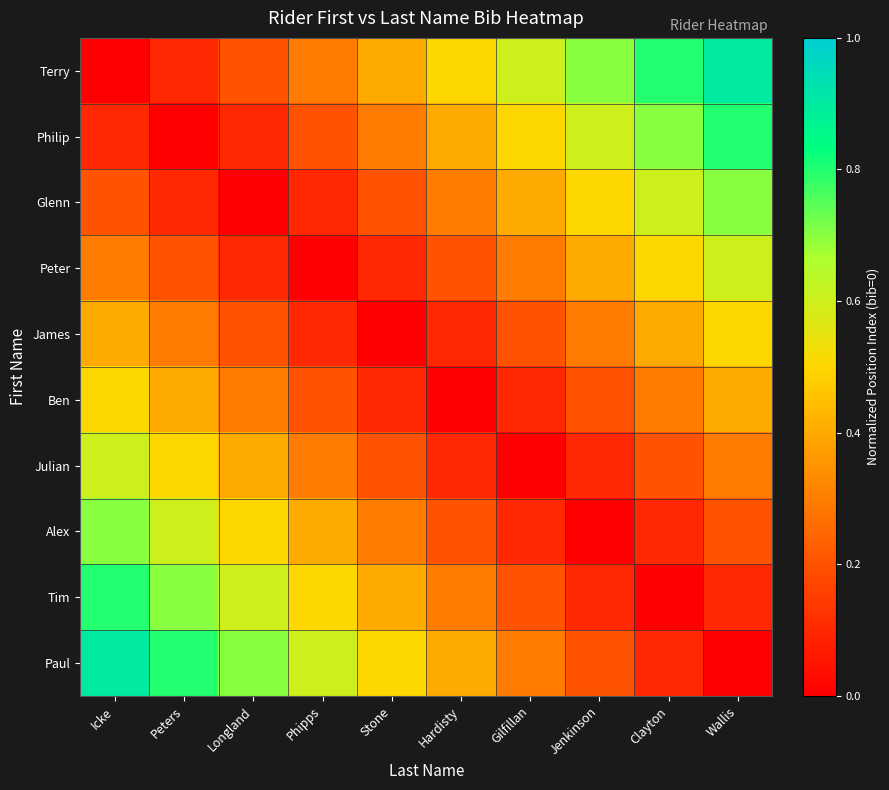

Between Gilfillan and Clayton, which is larger?

Clayton